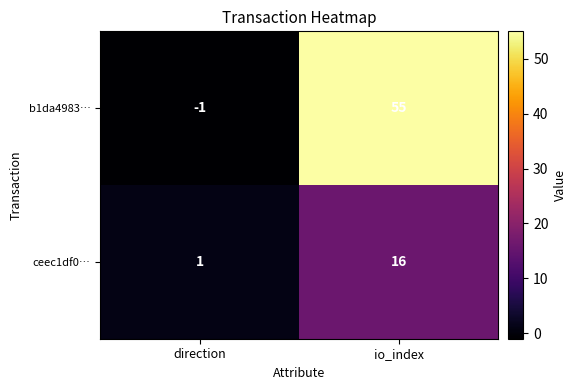

What is the average value of the b1da4983… series?

27